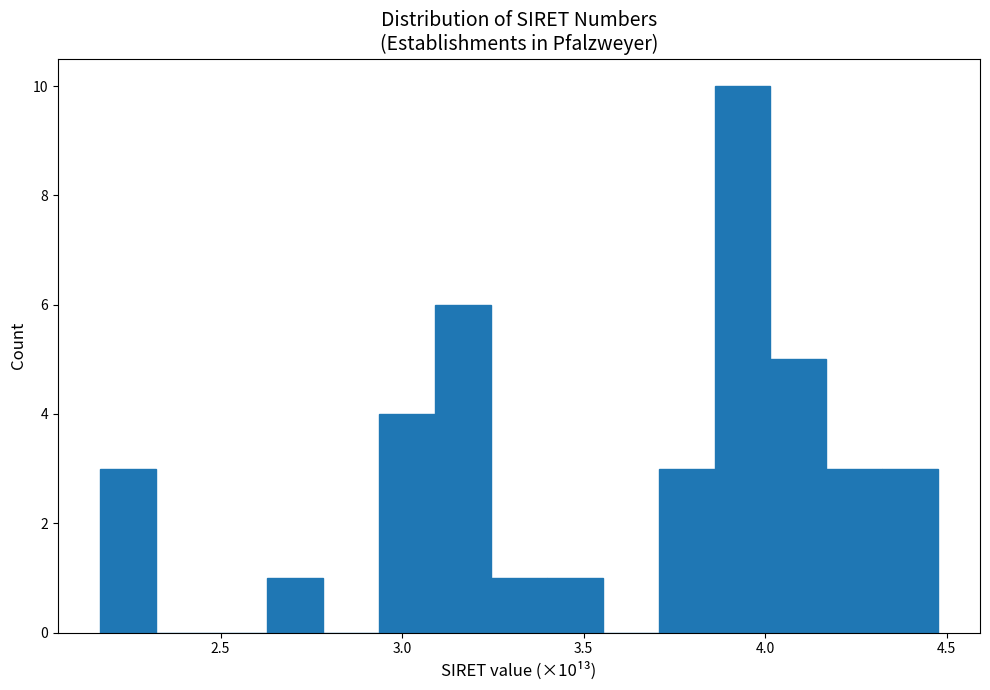

Read against the x-axis, roughly where is the centre of the tallest bar?

3.95